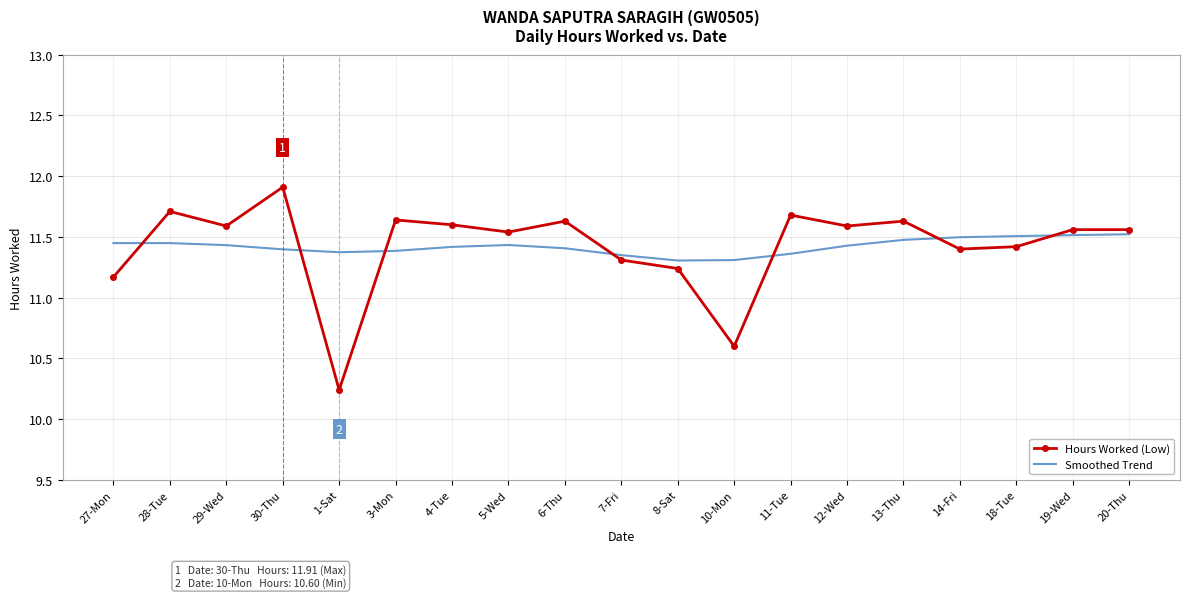

What is the sum of all Hours Worked (Low) values?

217.0